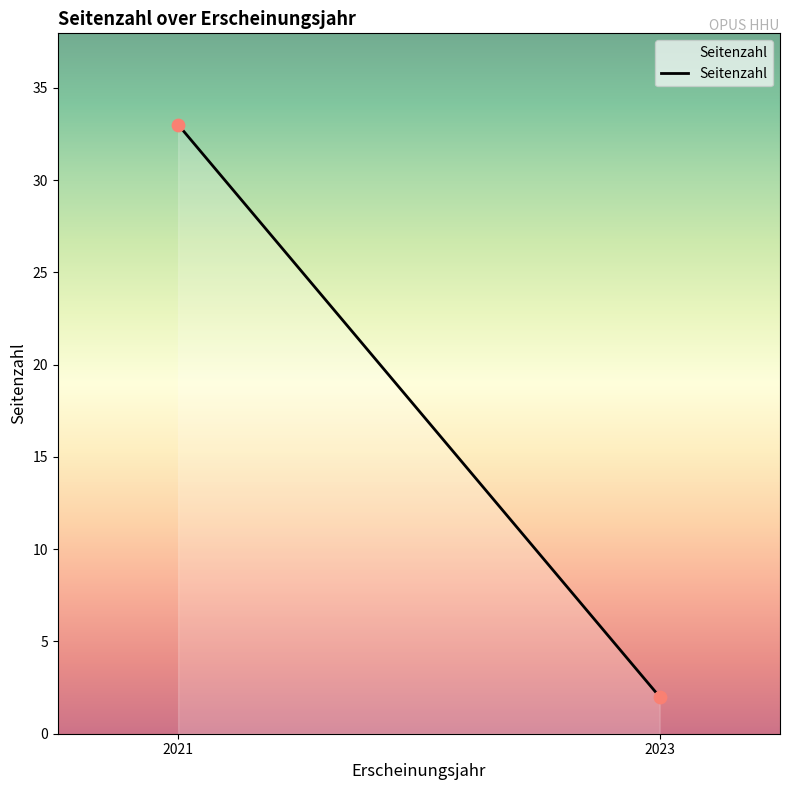

What is the average X value?

2022